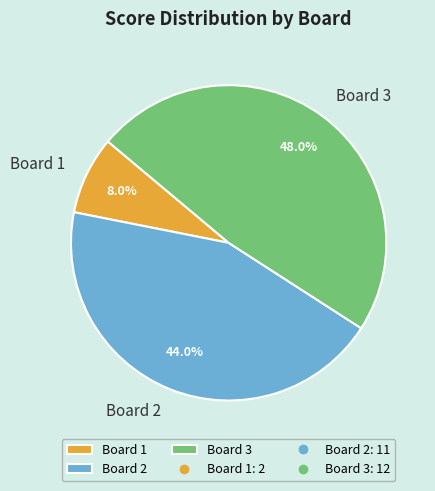

Rank the categories by value from lowest to highest.

Board 1, Board 2, Board 3